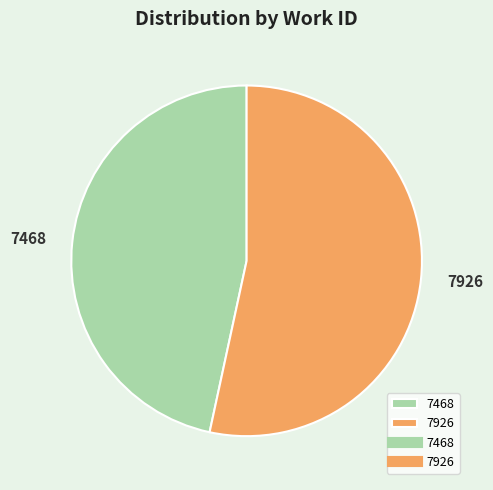

Which category has the biggest portion of the pie?

7926